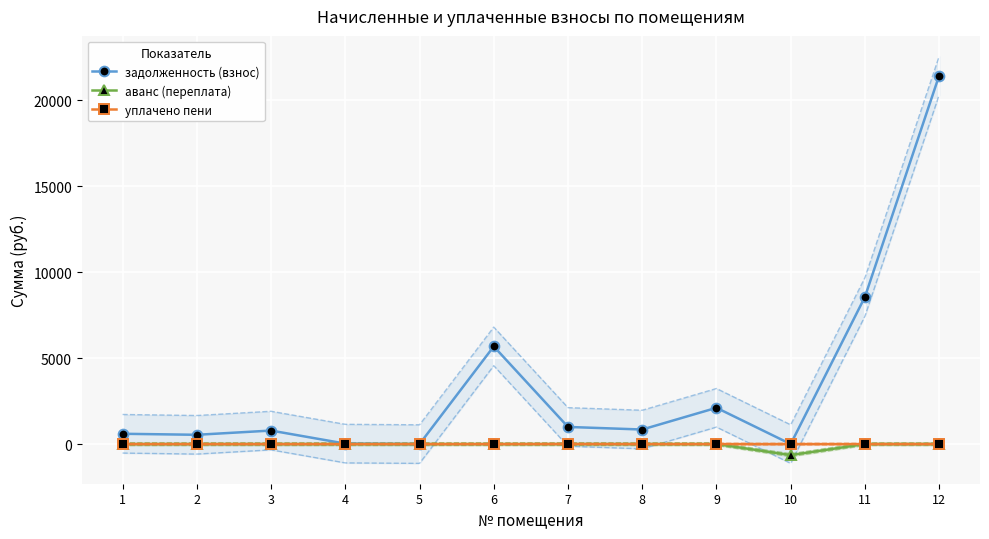

What are all the series names shown in the legend?

задолженность (взнос), аванс (переплата), уплачено пени